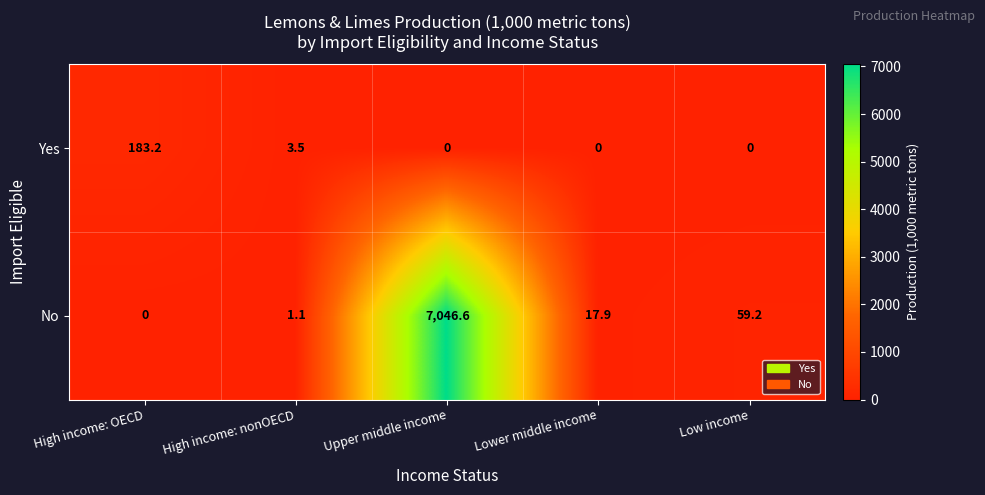

Reading left to right, what are all the values shown in this chart?

Yes: High income: OECD=183.2	High income: nonOECD=3.5	Upper middle income=0.0	Lower middle income=0.0	Low income=0.0
No: High income: OECD=0.0	High income: nonOECD=1.1	Upper middle income=7046.6	Lower middle income=17.9	Low income=59.2